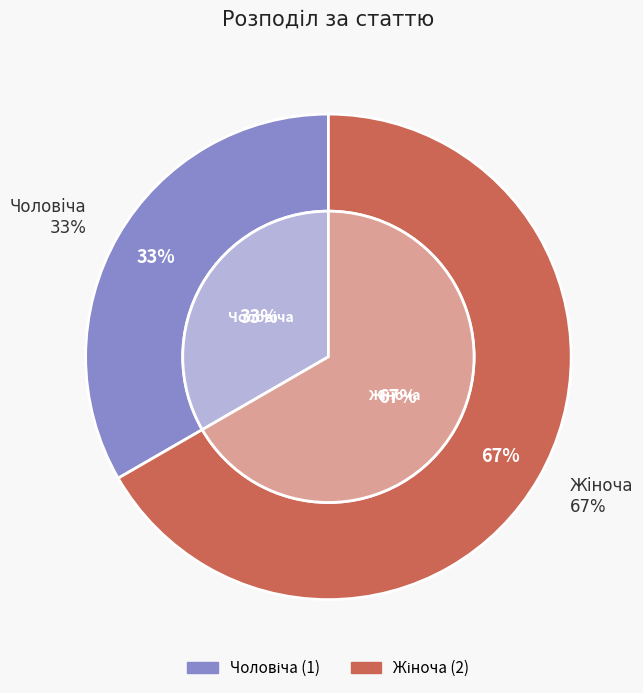

To the nearest percent, what portion does Жіноча represent?

67%